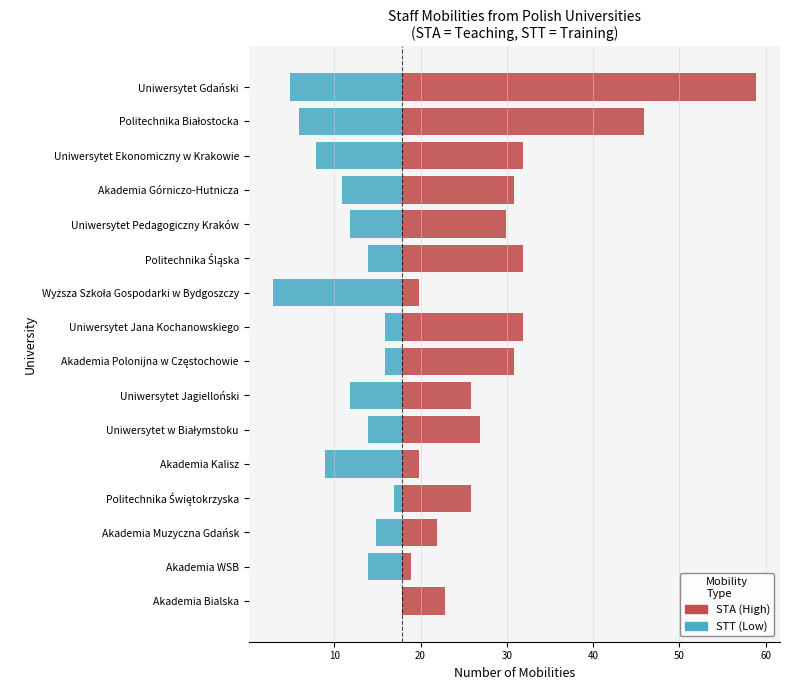

The STT (Low) series shows -3 at Uniwersytet Jana Kochanowskiego. True or false?

False